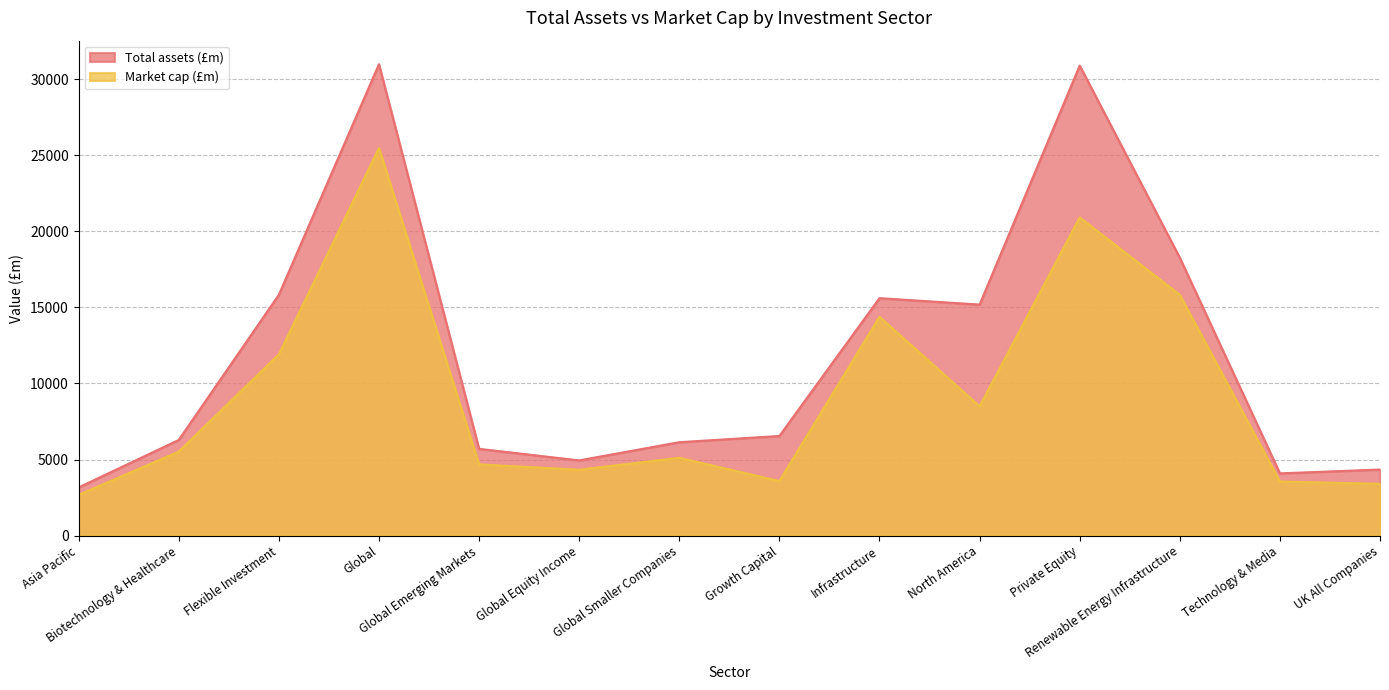

At Global Emerging Markets, list the series in order from largest to smallest.

Total assets (£m), Market cap (£m)